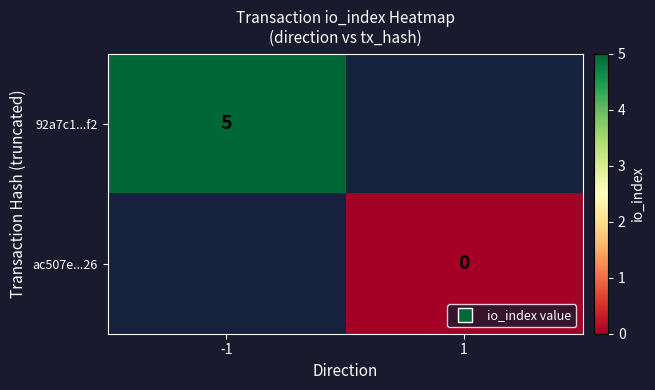

True or false: ac507e...26 has a value of 0.0 at 1.

True